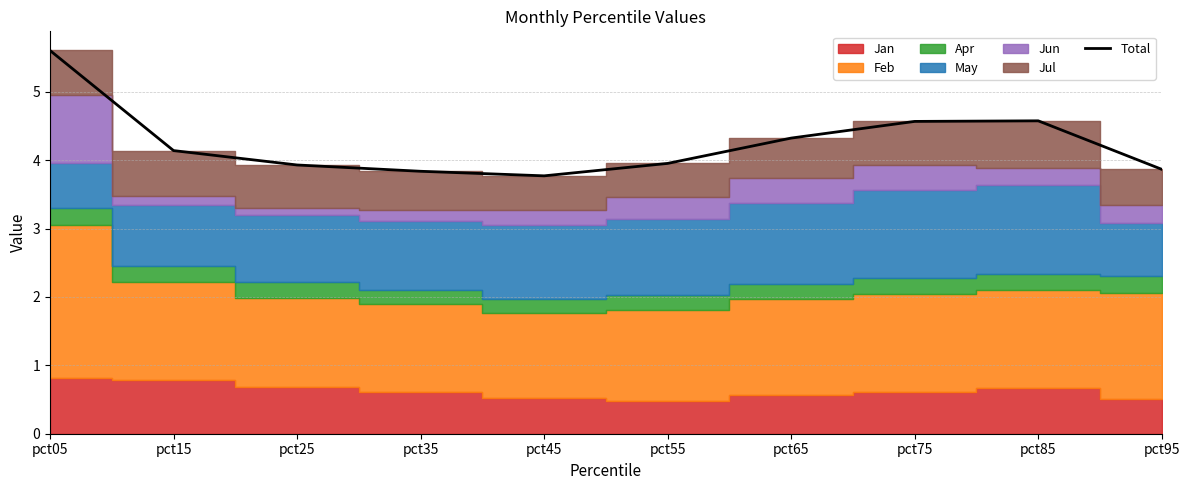

Rank the categories by value from lowest to highest.

pct45, pct35, pct95, pct25, pct55, pct15, pct65, pct75, pct85, pct05